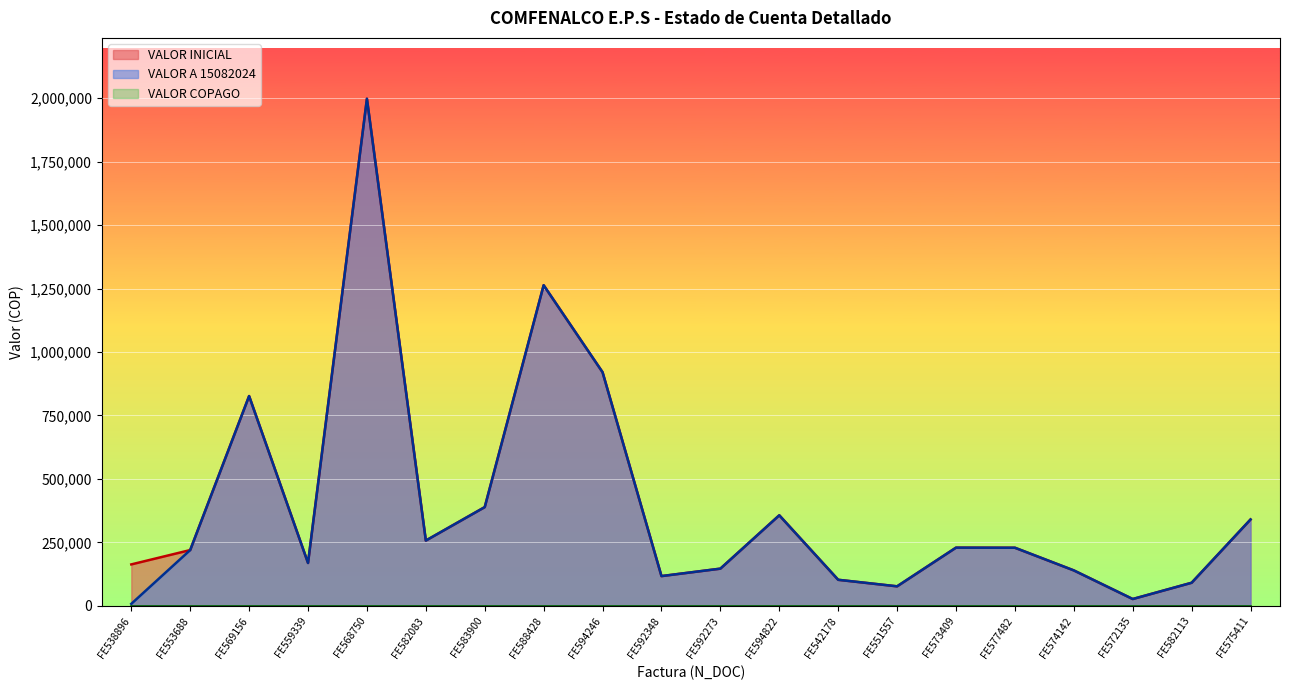

The value of VALOR A 15082024 at FE568750 is 1997389. True or false?

True